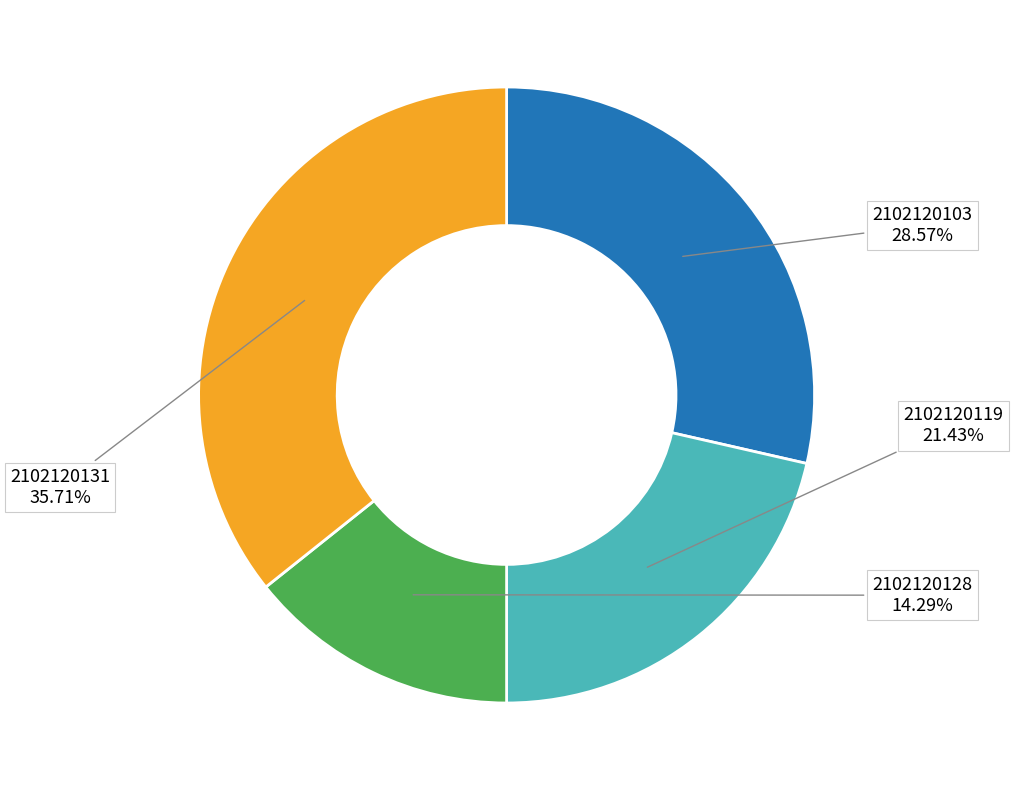

Is there a majority slice in this chart?

No